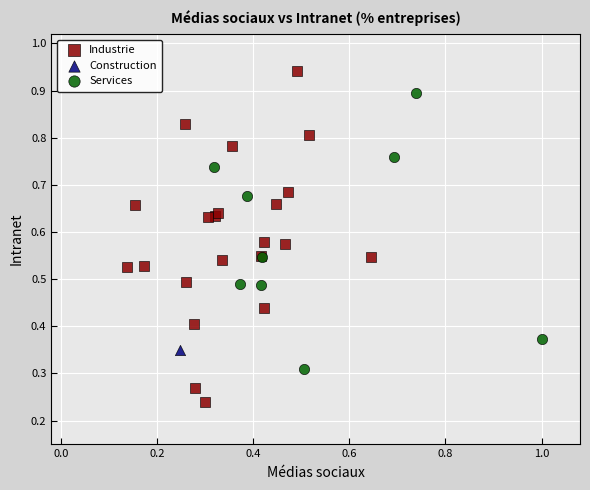

What are all the series names shown in the legend?

Industrie, Construction, Services